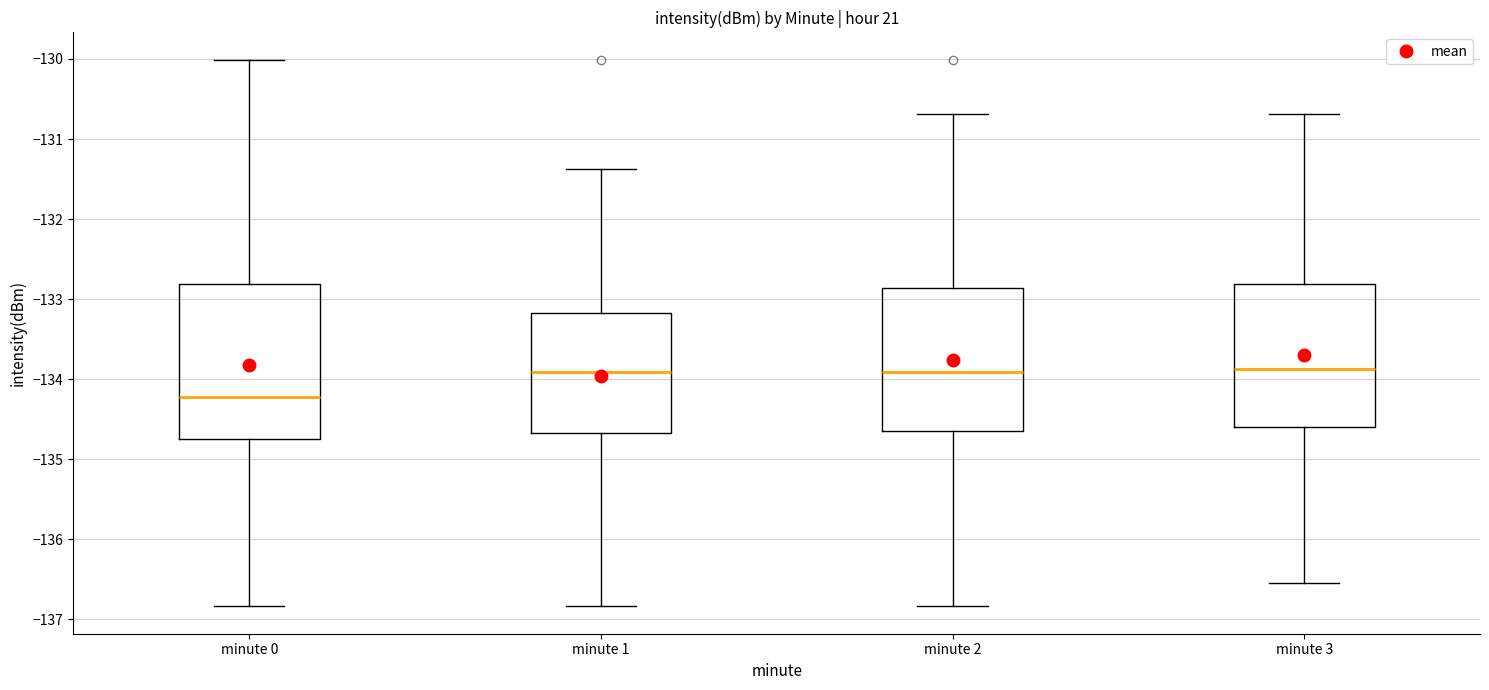

Reading left to right, transcribe this box plot: for each box, give where its median line is, the range the box spans, and where its two whiskers end, as read against the y-axis. The values are not printed on the chart, so give them approximately, as read against the axis.

minute 0: median -134.2, box -134.7 to -132.8, whiskers -136.8 to -130.0
minute 1: median -133.9, box -134.7 to -133.2, whiskers -136.8 to -131.4
minute 2: median -133.9, box -134.6 to -132.9, whiskers -136.8 to -130.7
minute 3: median -133.9, box -134.6 to -132.8, whiskers -136.5 to -130.7